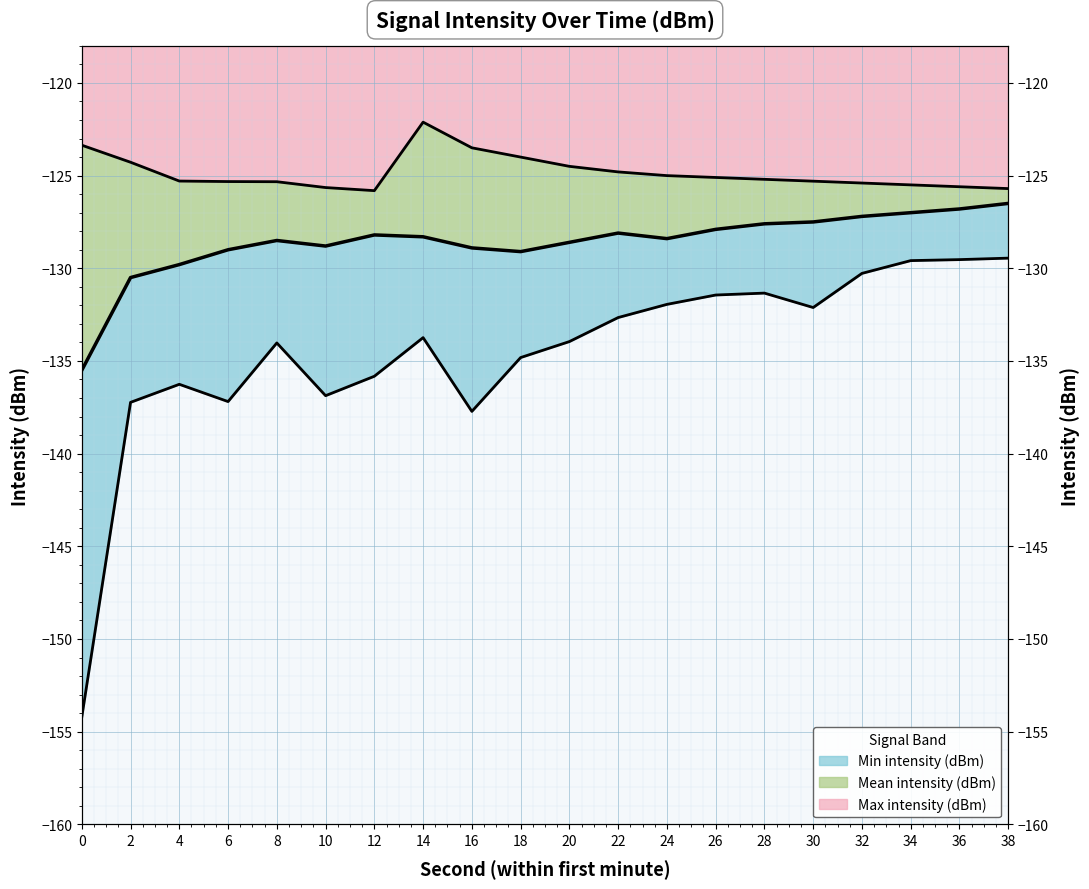

The value of Mean intensity (dBm) at 10 is -128.8. True or false?

True